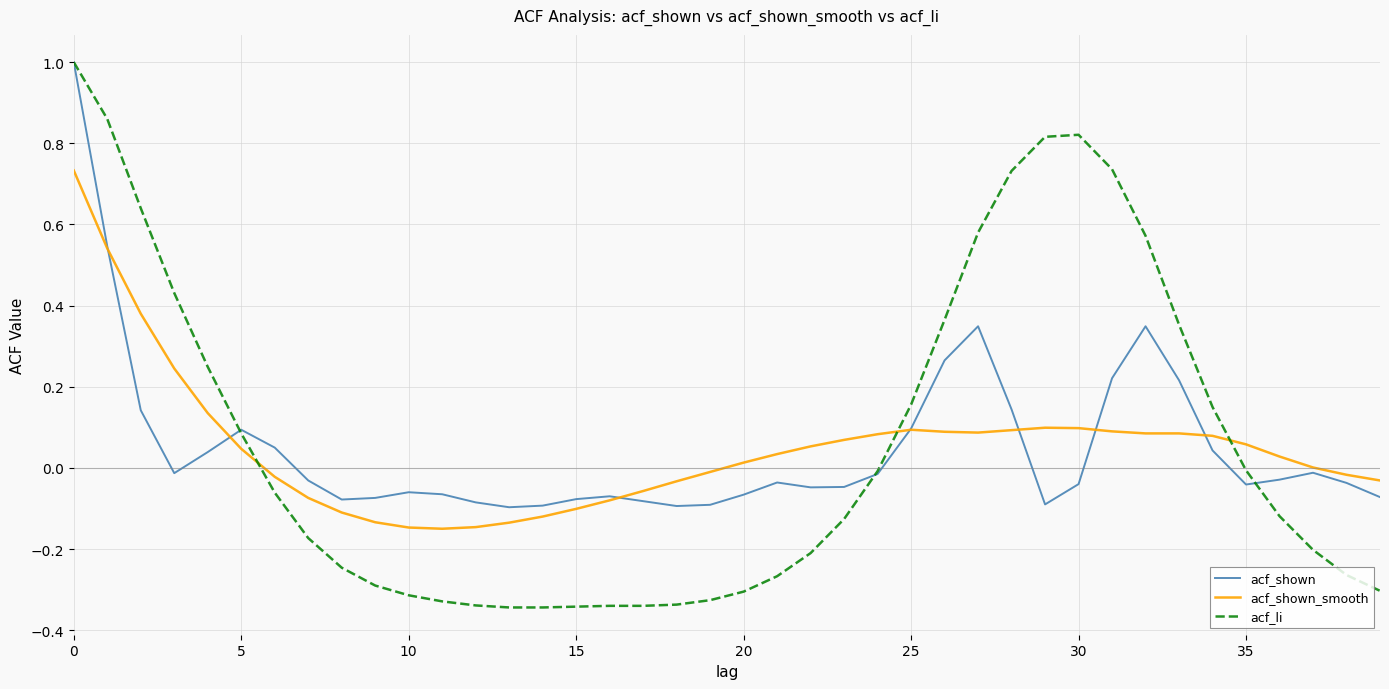

What is the maximum value shown in the chart?

1.0